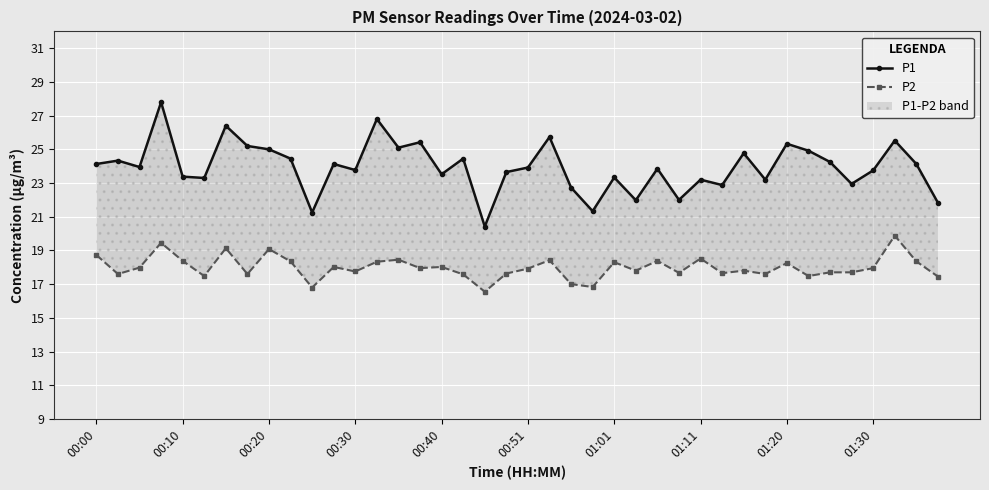

Where does the P1 series first go above 23?

00:00